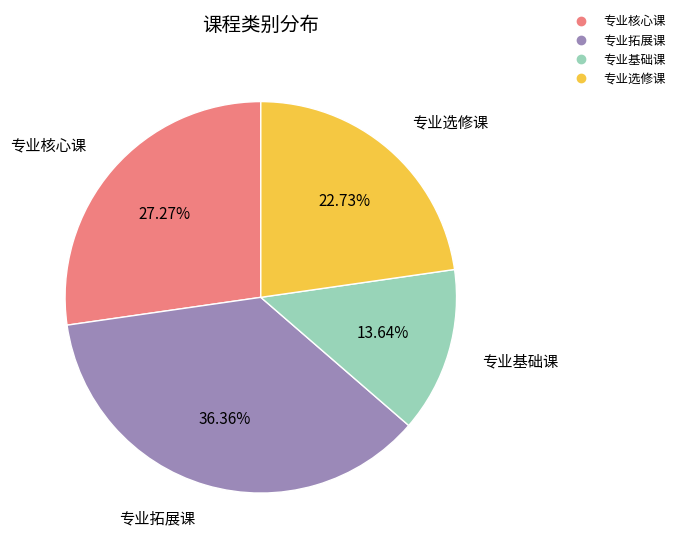

To the nearest percent, what is the combined percentage of 专业核心课 and 专业选修课?

50%